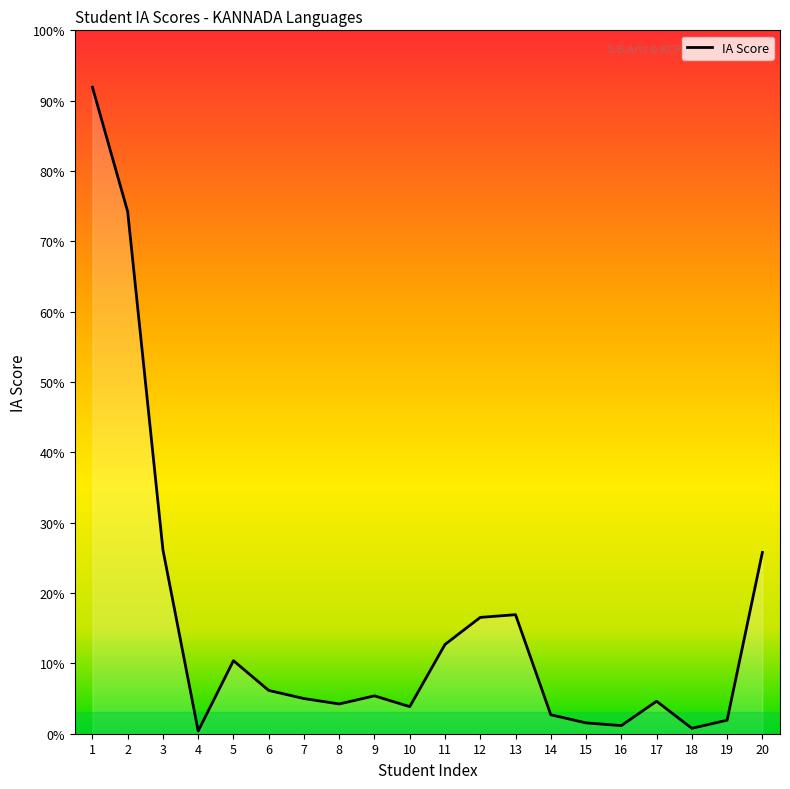

Does the chart have visible grid lines?

No